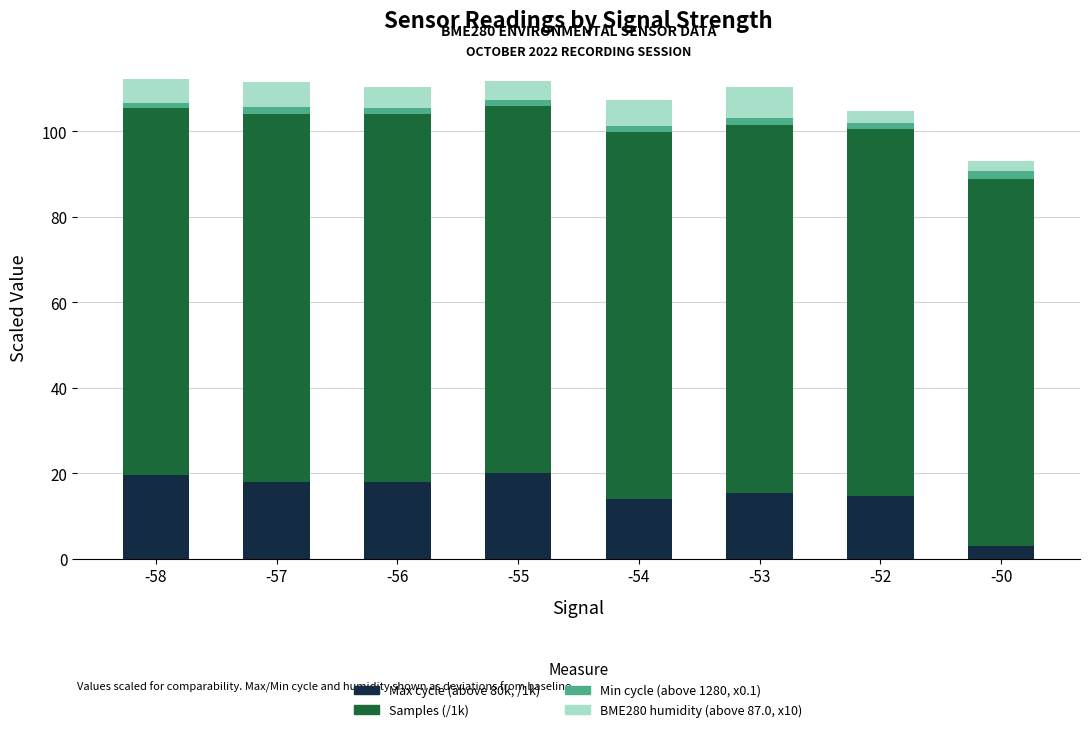

What is the minimum value for Max cycle (above 80k, /1k)?

2.9